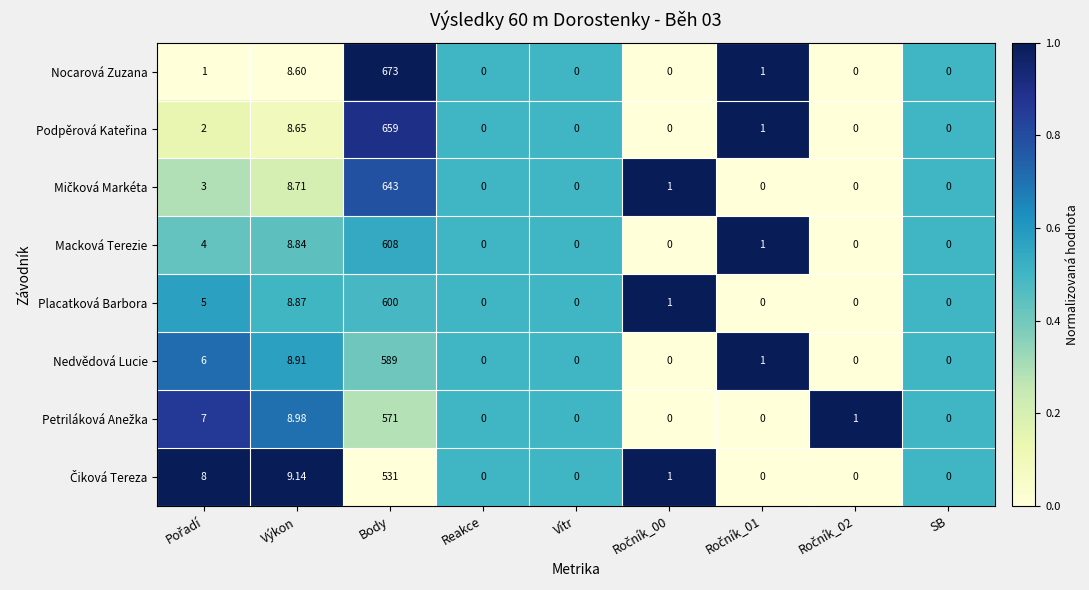

Which series has the largest total across all categories?

Nocarová Zuzana